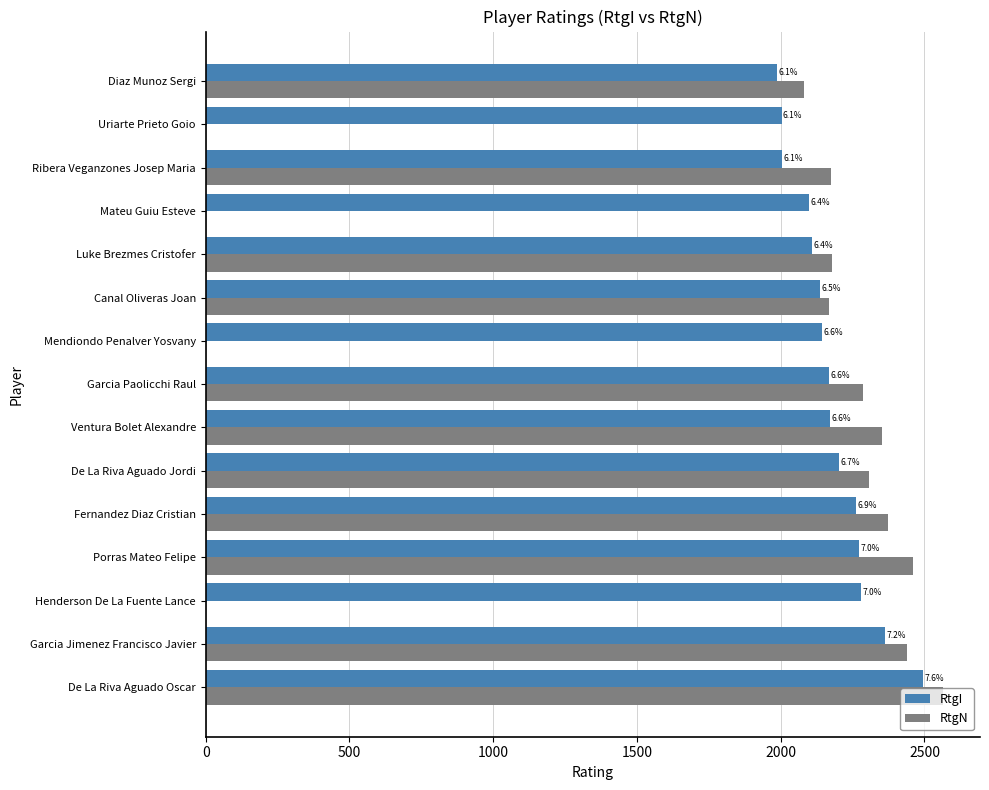

What are all the series names shown in the legend?

RtgI, RtgN